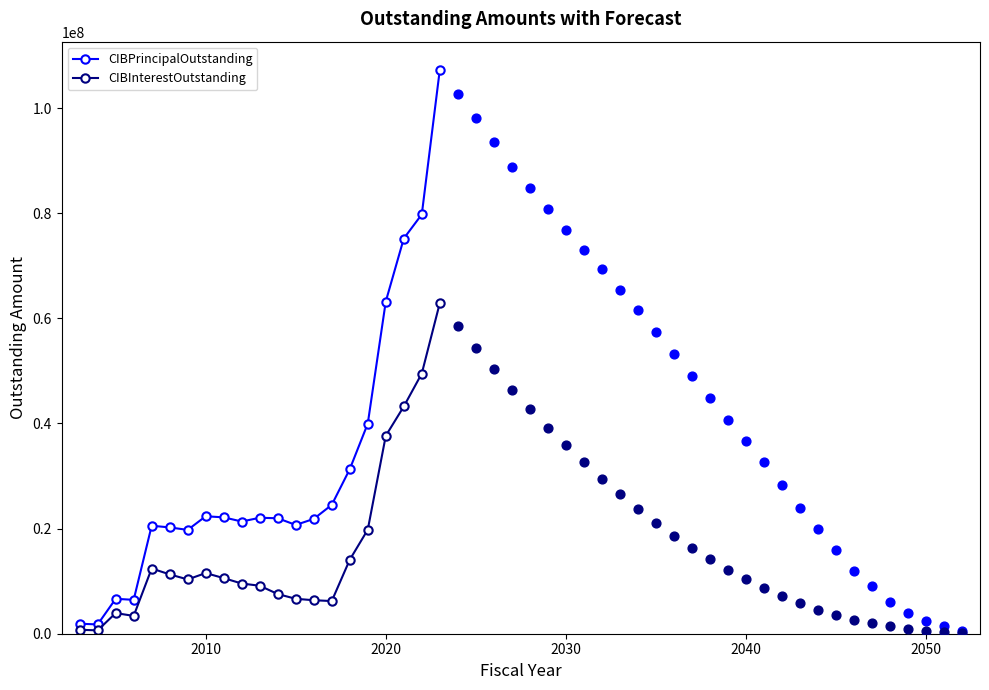

True or false: CIBInterestOutstanding has more than 1 points higher than both neighbors.

True